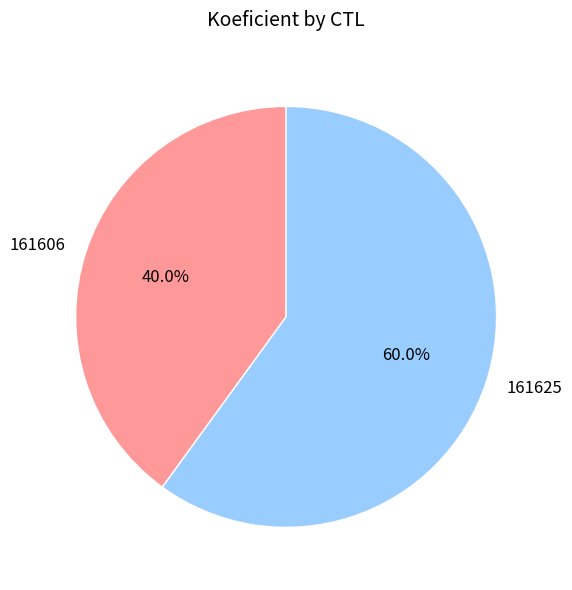

To the nearest percent, what is the average slice percentage?

50%